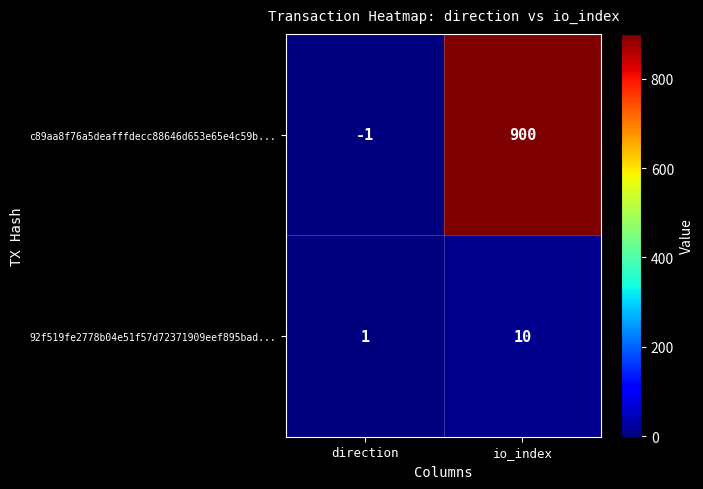

True or false: 92f519fe2778b04e51f57d72371909eef895bad... has a value of 10 at io_index.

True